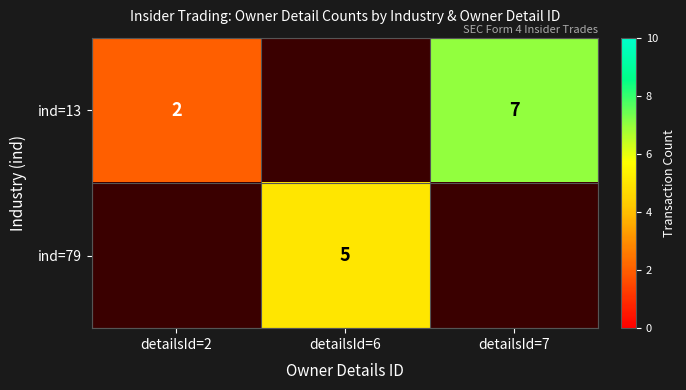

Is it true that ind=13 equals 10 at detailsId=7?

False